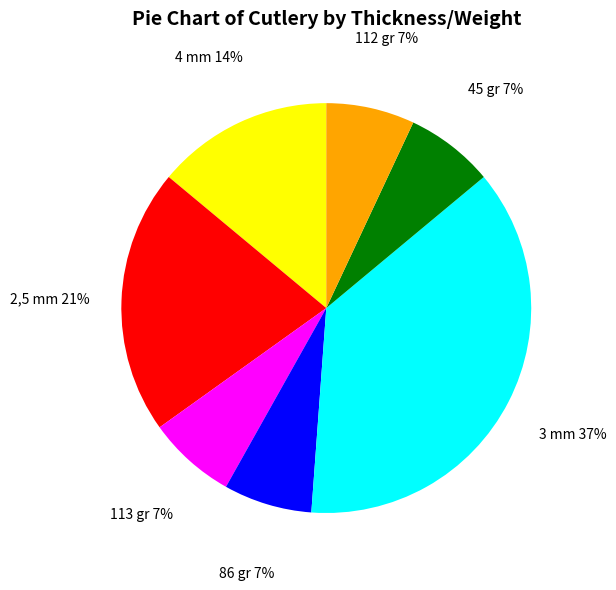

What is the ratio of the value at 4 mm 14% to the value at 2,5 mm 21%?

0.7